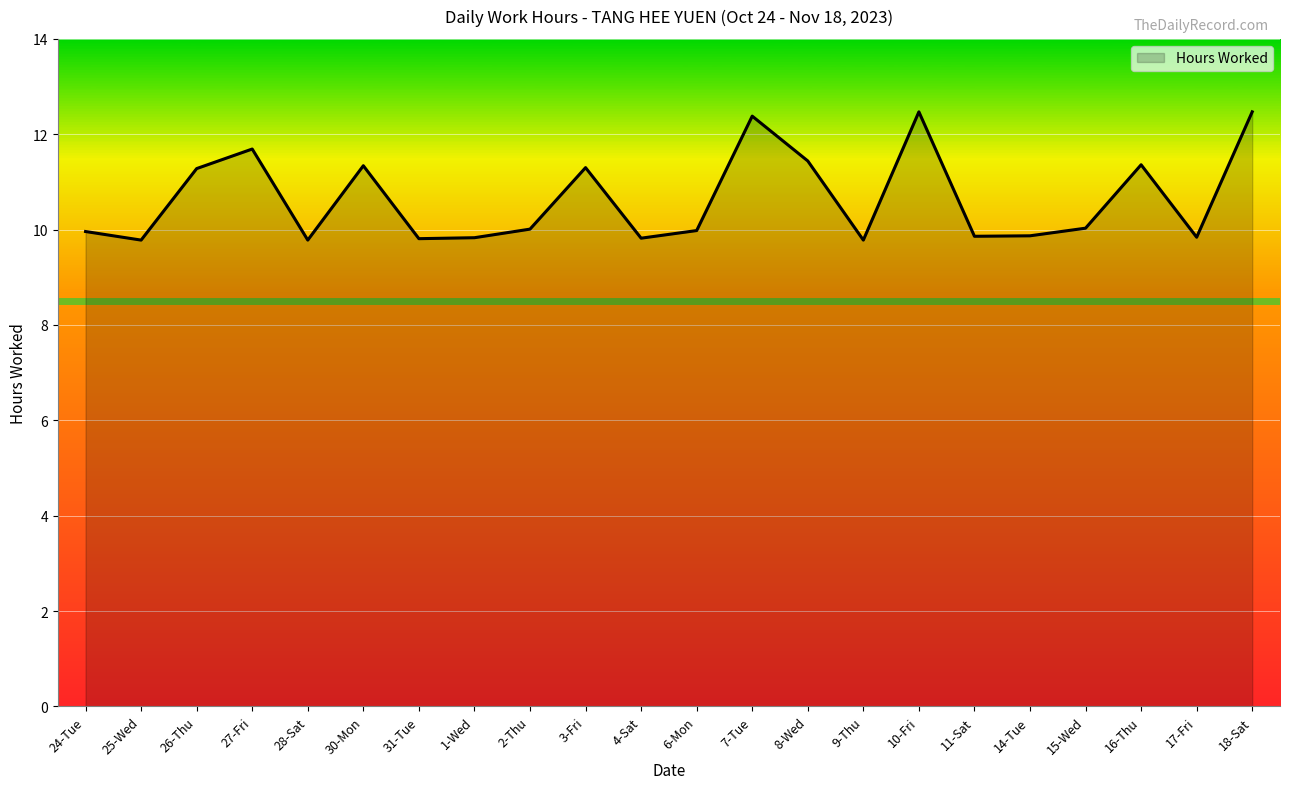

What is the smallest value displayed?

9.8